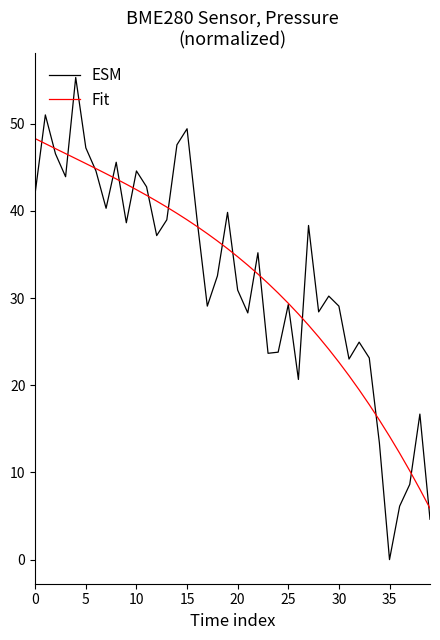

List the series in order of their peak value, lowest first.

Fit, ESM